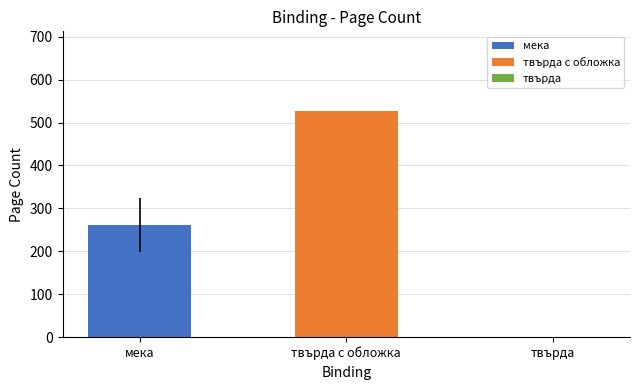

Which series has the widest spread of values?

мека